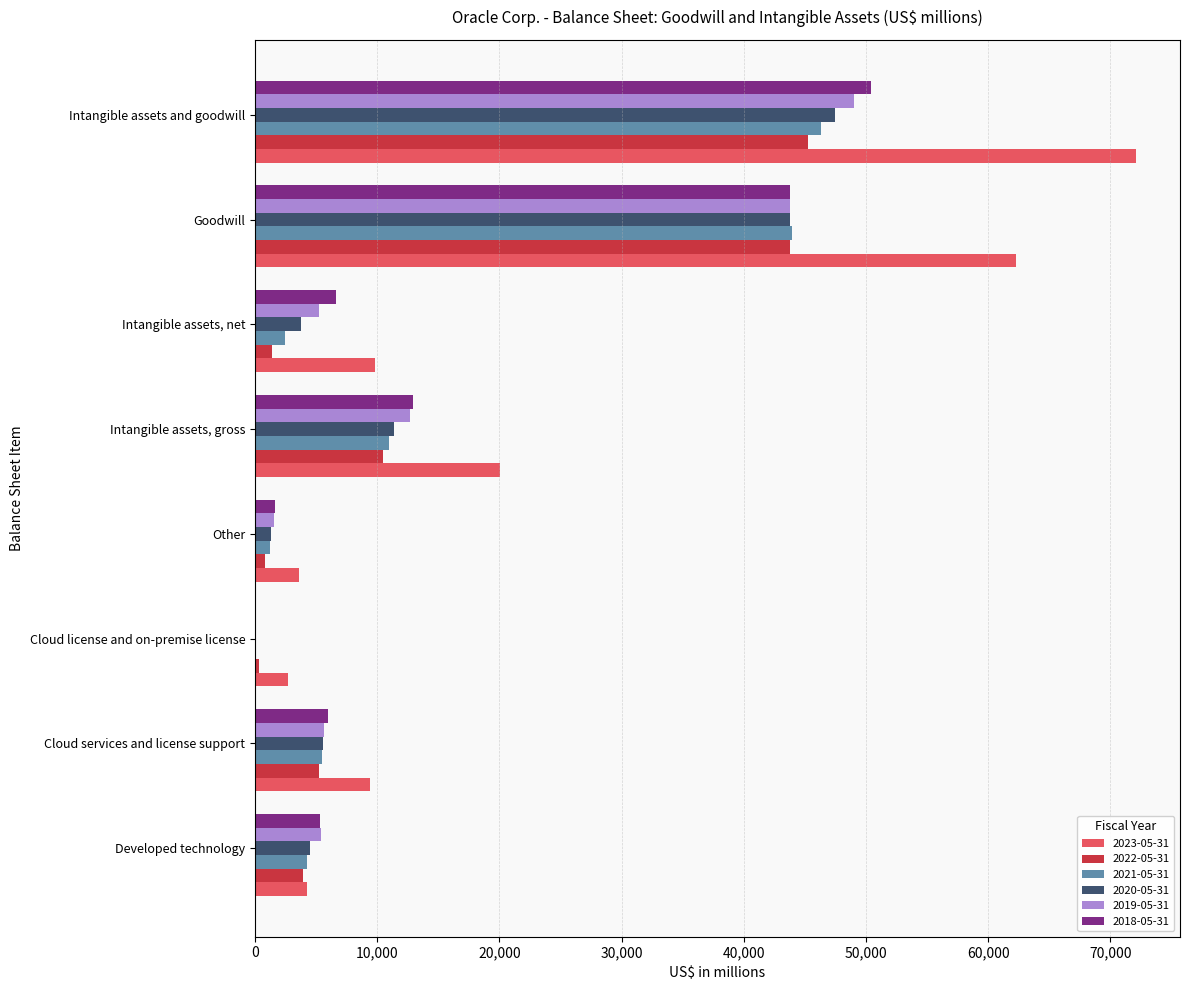

Where is 2022-05-31 nearest to the value 22803?

Intangible assets, gross